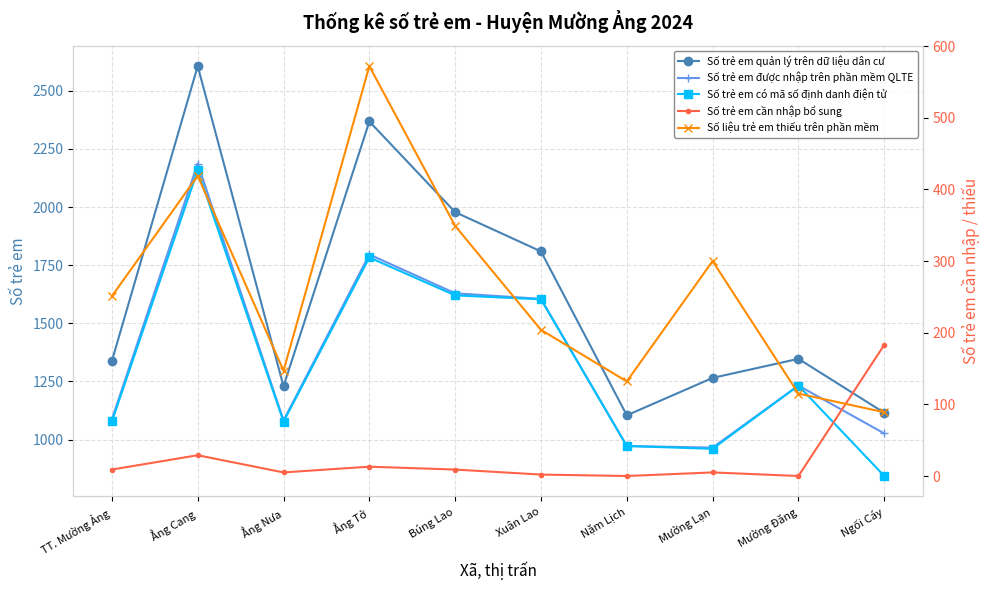

Which series has the widest spread of values?

Số trẻ em quản lý trên dữ liệu dân cư